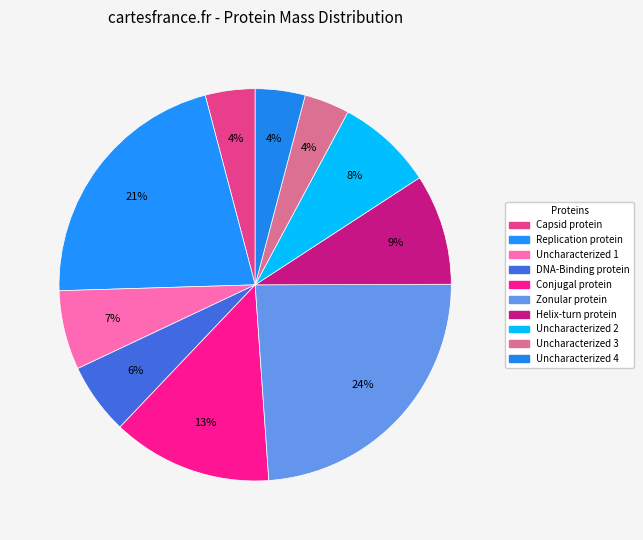

How many segments does this pie chart have?

10